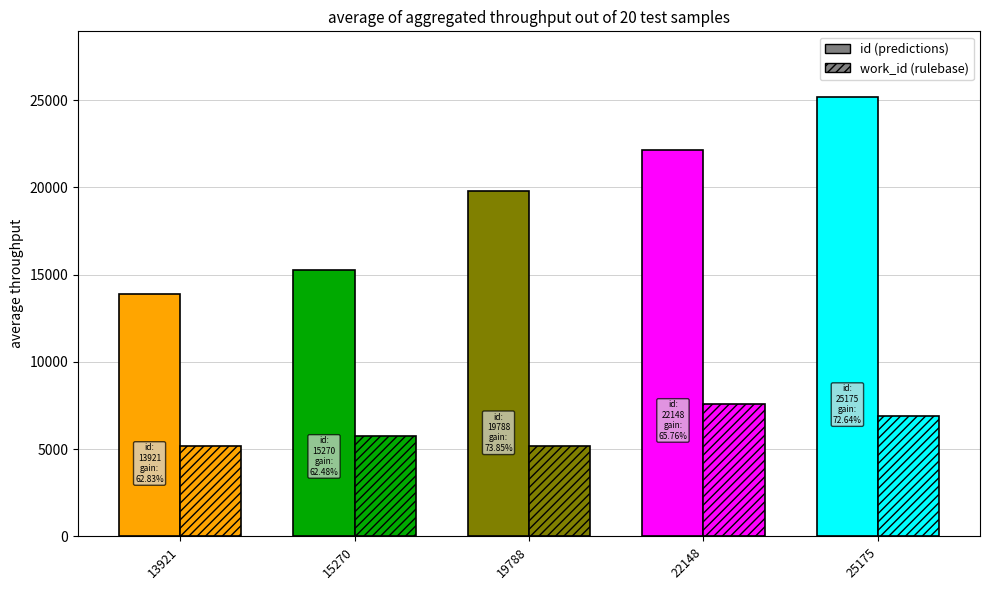

How many id values are between 15270 and 22148?

3